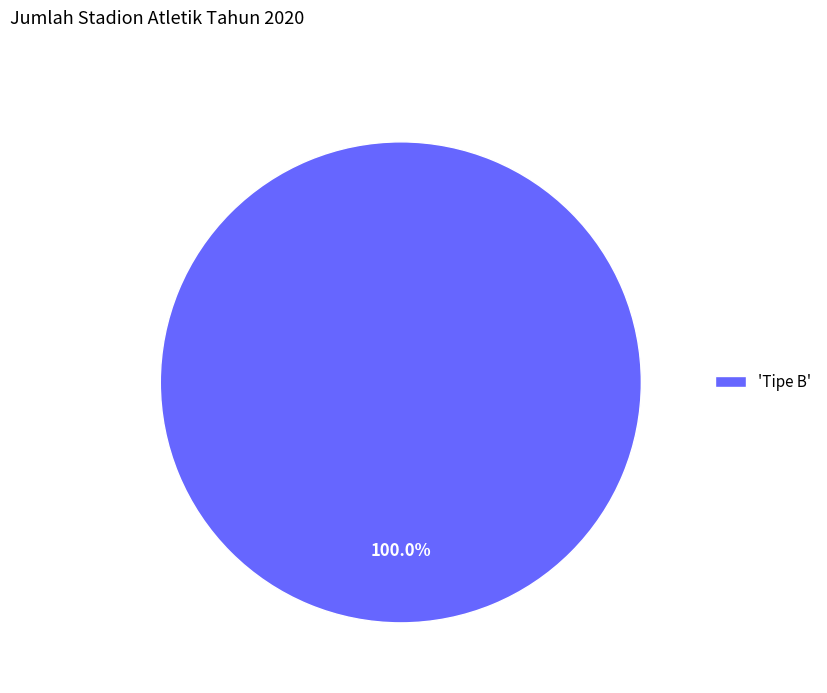

Rank the categories by value from lowest to highest.

'Tipe B'